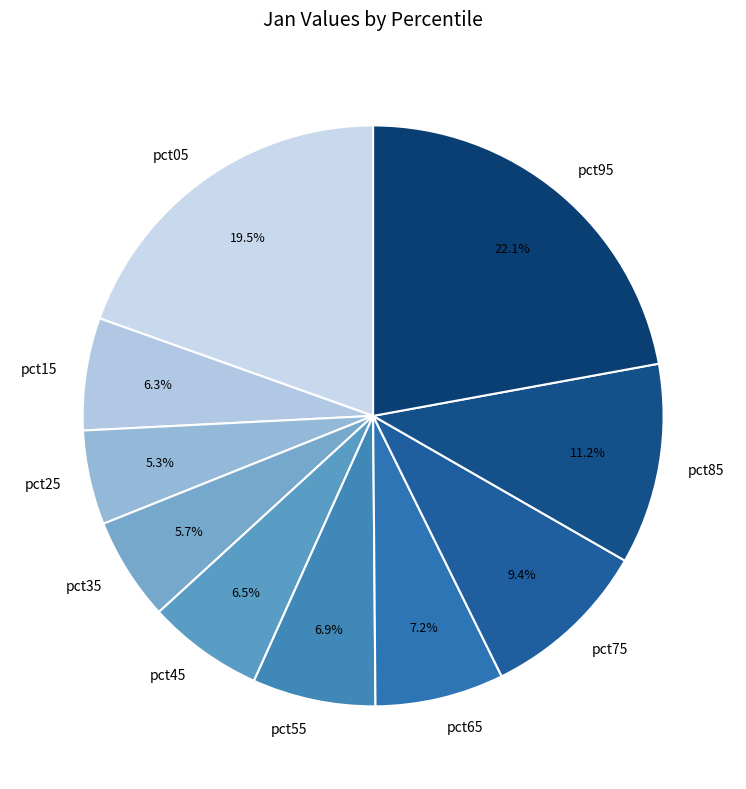

Do pct75 and pct05 together represent more than half of the pie?

No